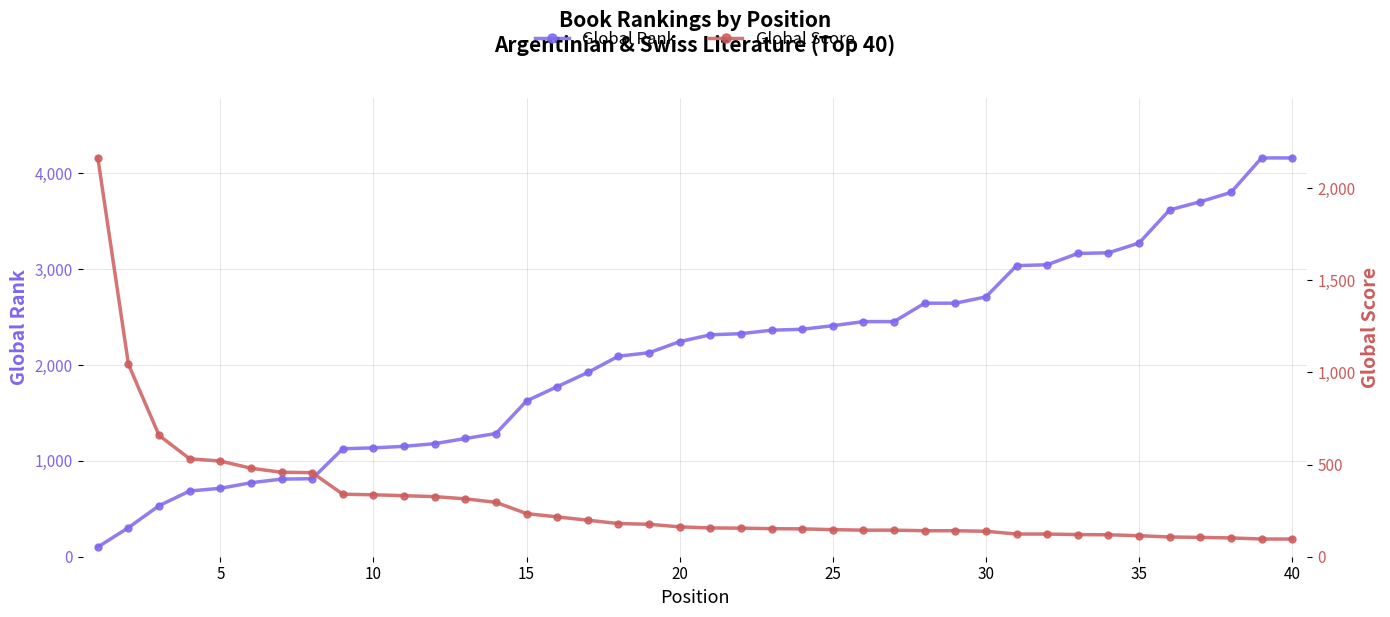

Reading left to right, extract all data points from this chart.

Global Rank: 101	304	533	686	714	772	810	814	1127	1136	1152	1180	1234	1286	1626	1775	1923	2093	2129	2245	2316	2328	2364	2374	2411	2454	2454	2646	2646	2712	3038	3047	3165	3172	3274	3620	3705	3802	4162	4162
Global Score: 2163	1043	658	531	519	480	458	456	339	336	331	326	314	295	234	216	198	180	176	162	156	155	152	151	147	144	144	141	141	138	123	123	120	119	114	107	105	102	96	96